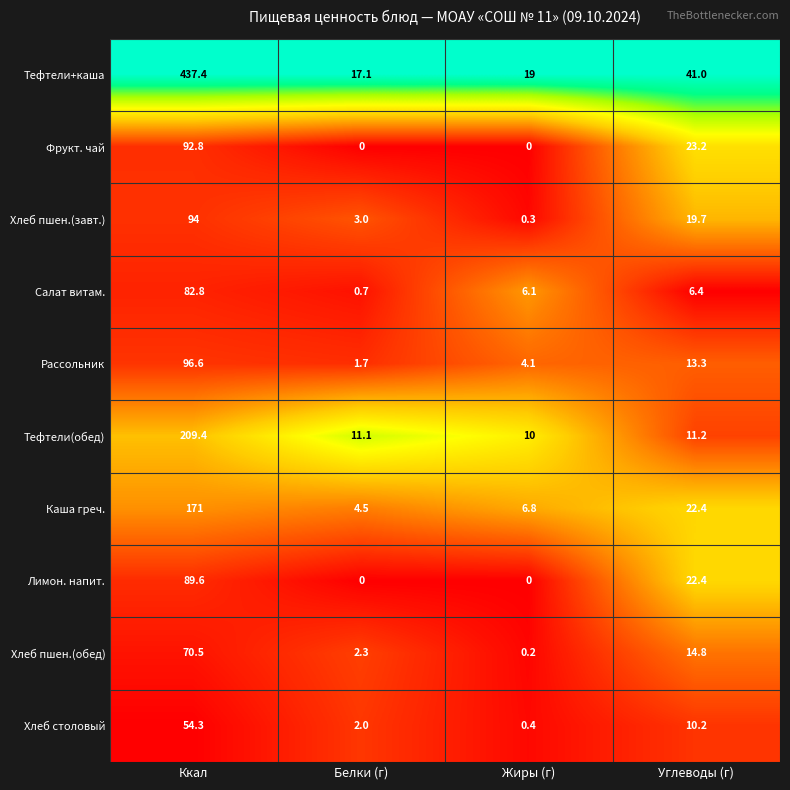

The value of Рассольник at Углеводы (г) is 22.8. True or false?

False